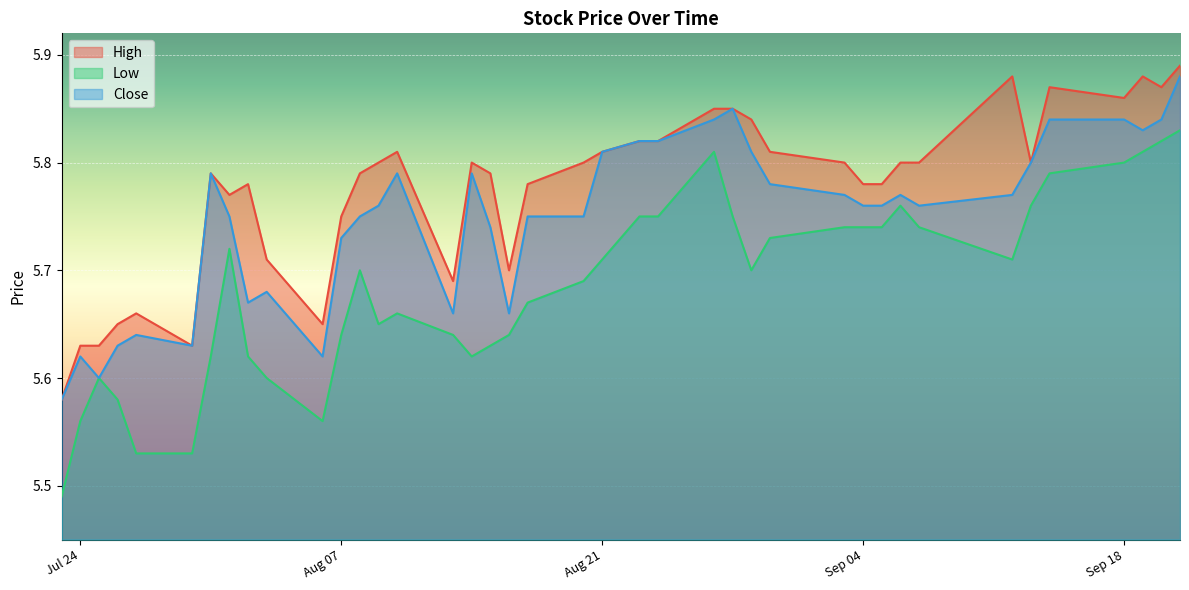

At which label does Close reach its minimum?

20180723